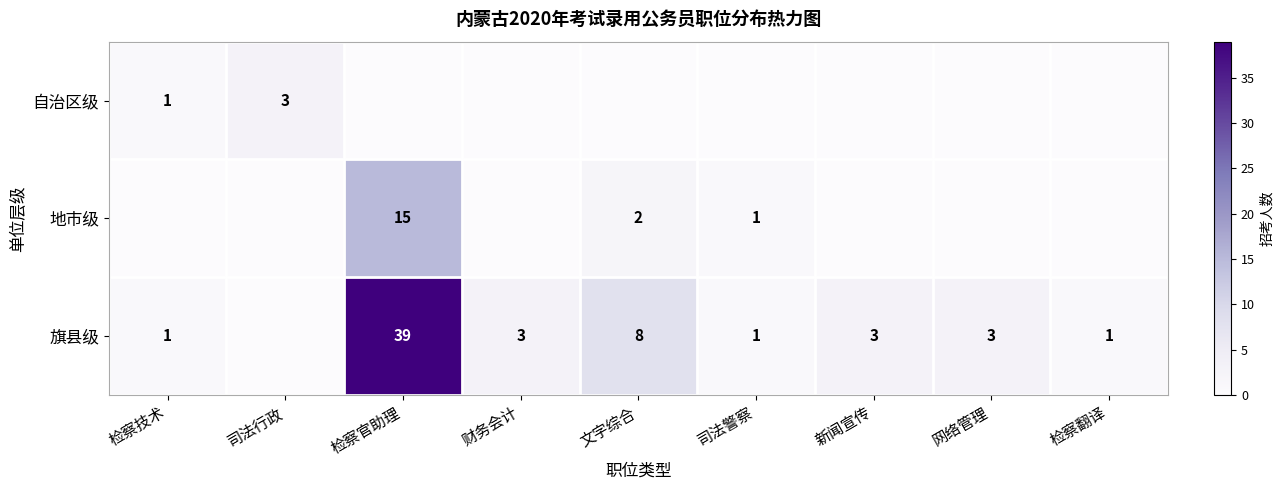

True or false: 自治区级 has a value of 1 at 检察技术.

True